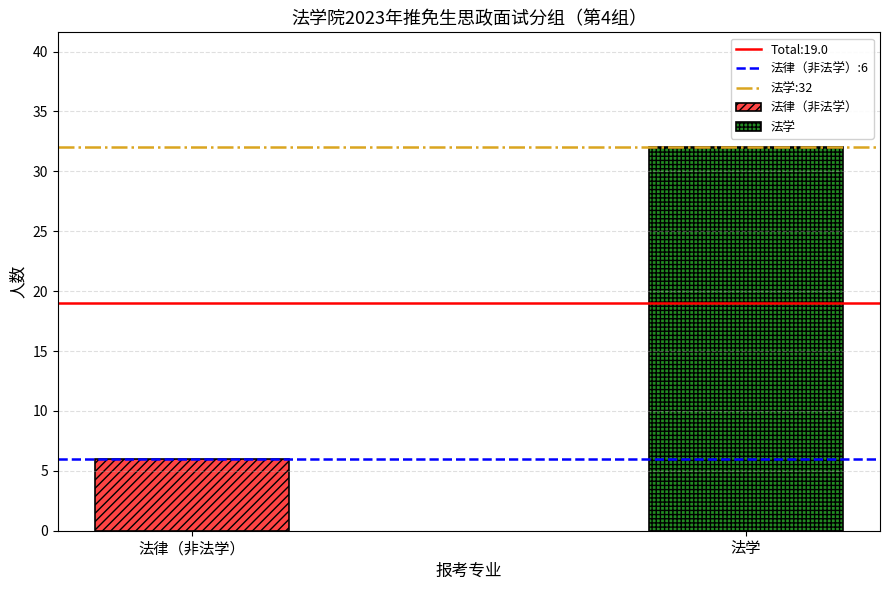

The value of 法学:32 at 法学 is 17. True or false?

False